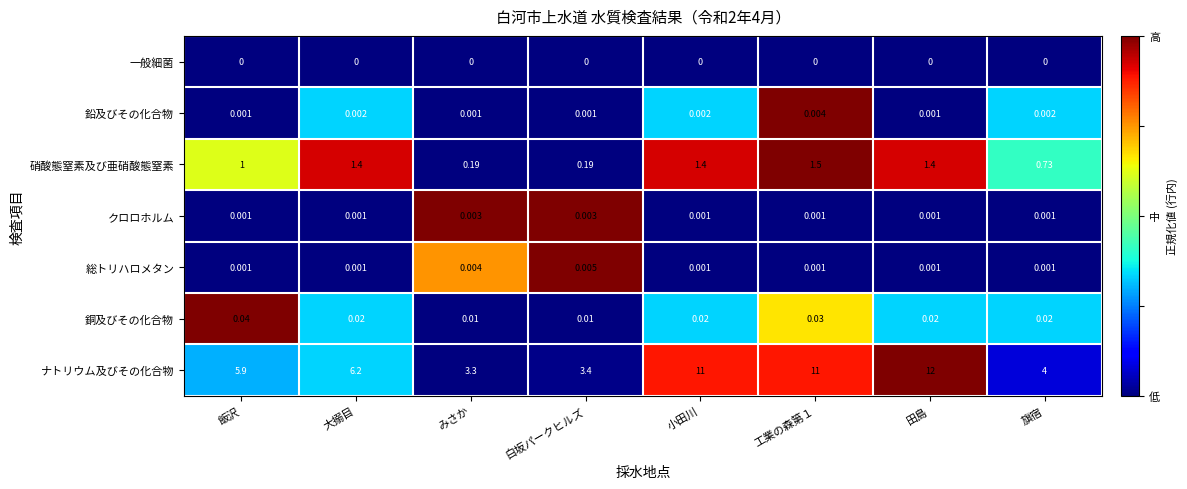

List the series in order of their peak value, lowest first.

一般細菌, クロロホルム, 鉛及びその化合物, 総トリハロメタン, 銅及びその化合物, 硝酸態窒素及び亜硝酸態窒素, ナトリウム及びその化合物